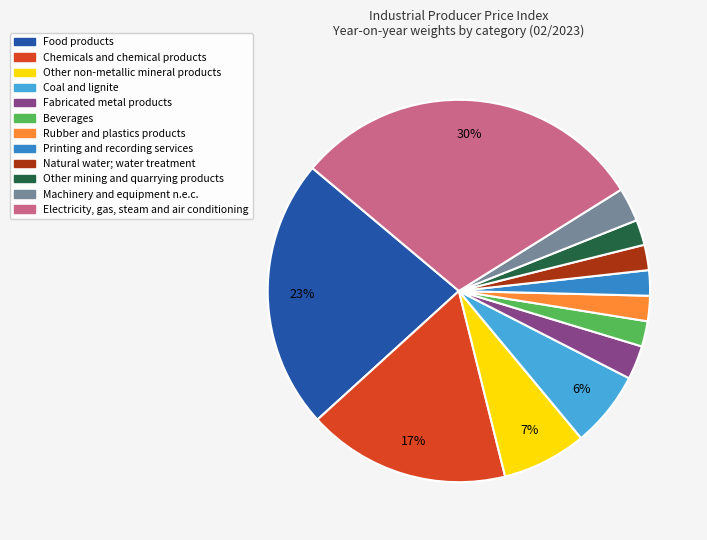

Which category has the biggest portion of the pie?

Electricity, gas, steam and air conditioning